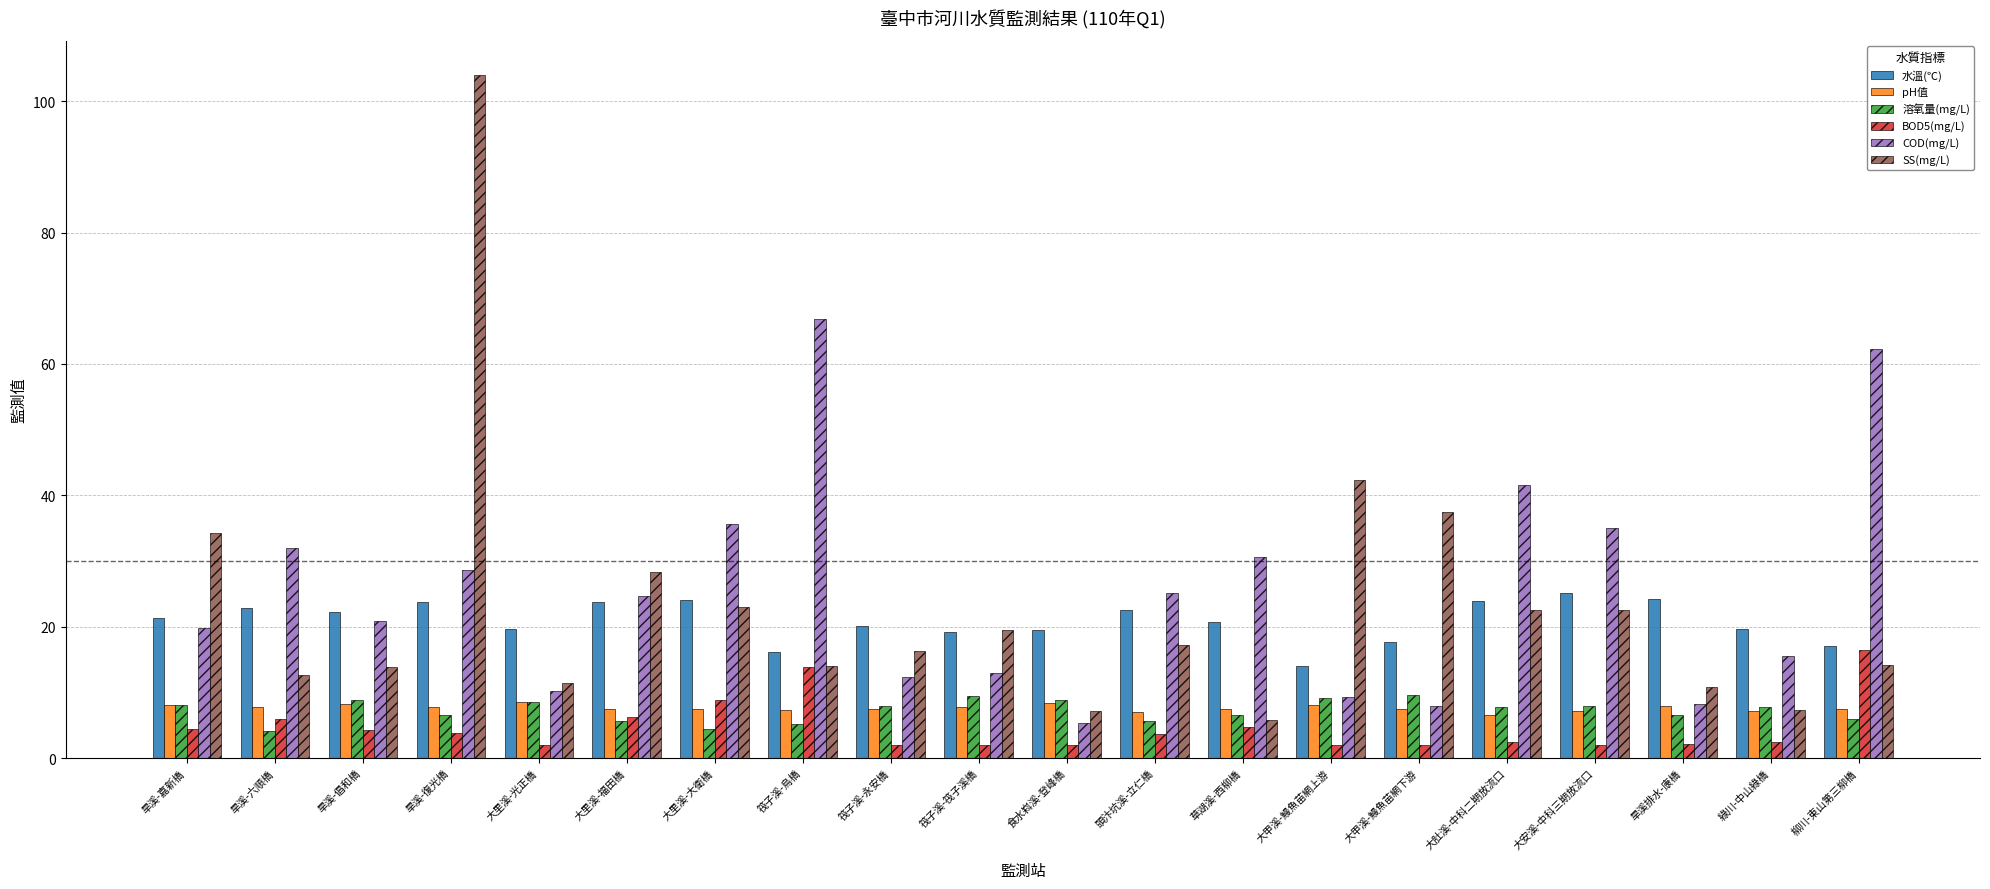

Does the chart contain any negative values?

No